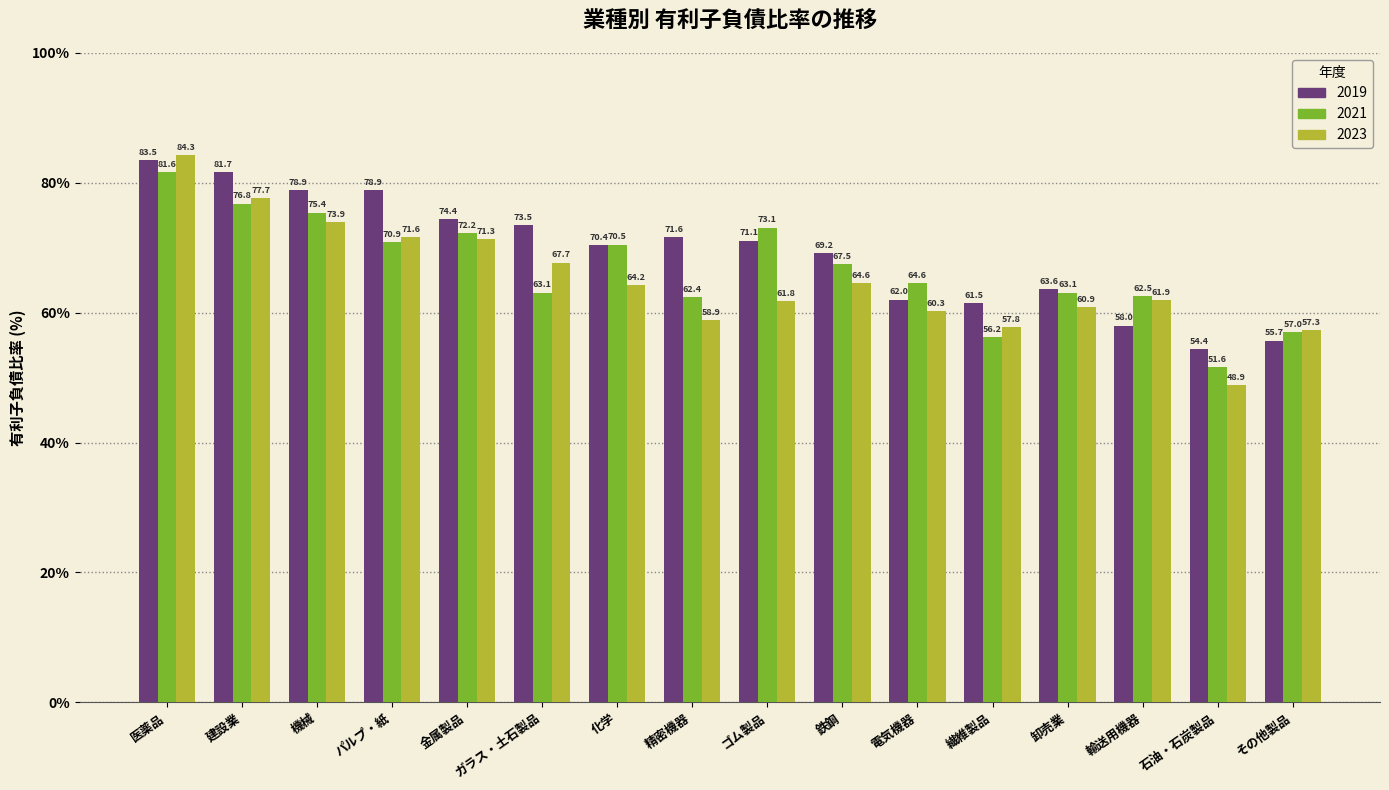

What value does the 2023 series have at 機械?

73.9